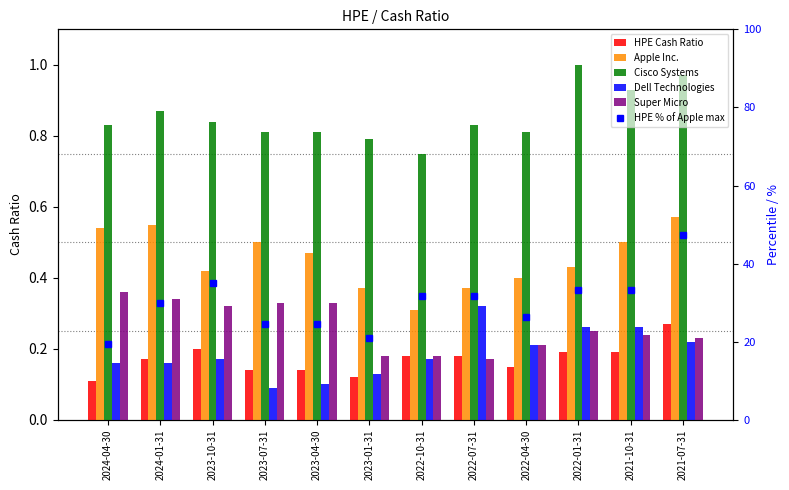

Rank the series at 2022-04-30 from lowest to highest value.

HPE Cash Ratio, Dell Technologies, Super Micro, Apple Inc., Cisco Systems, HPE % of Apple max